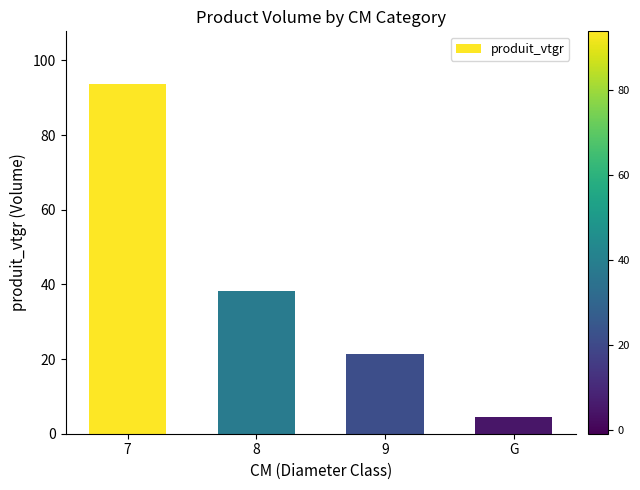

Reading left to right, transcribe all the data shown in this chart.

7=93.7	8=38.2	9=21.3	G=4.4